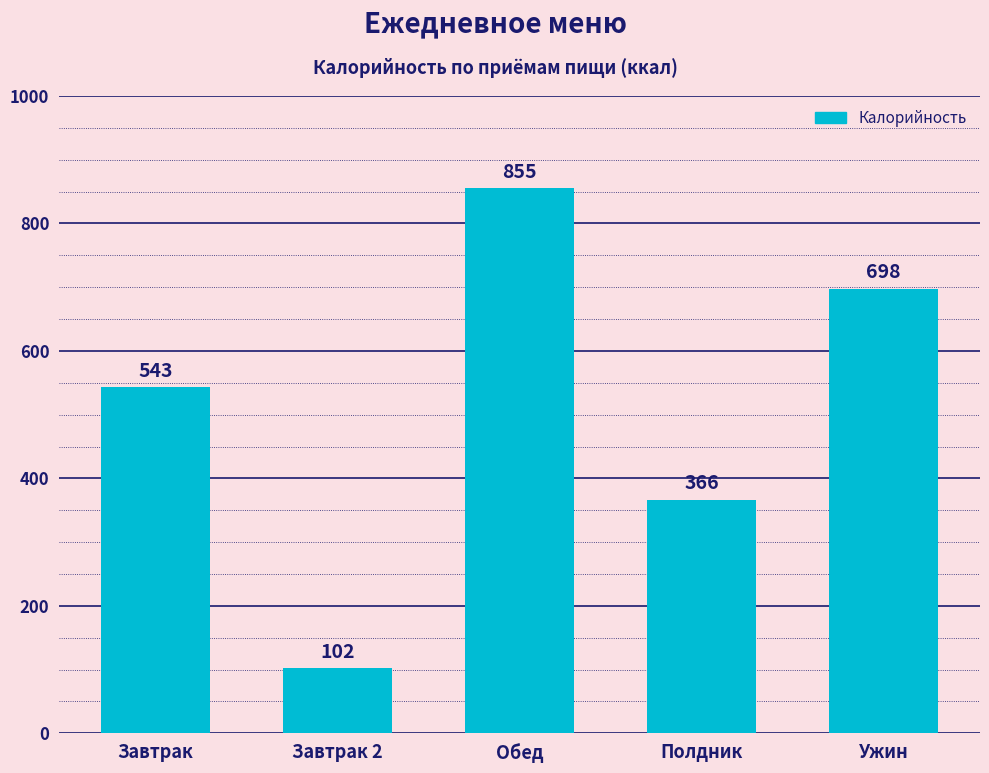

What is the average value?

512.9